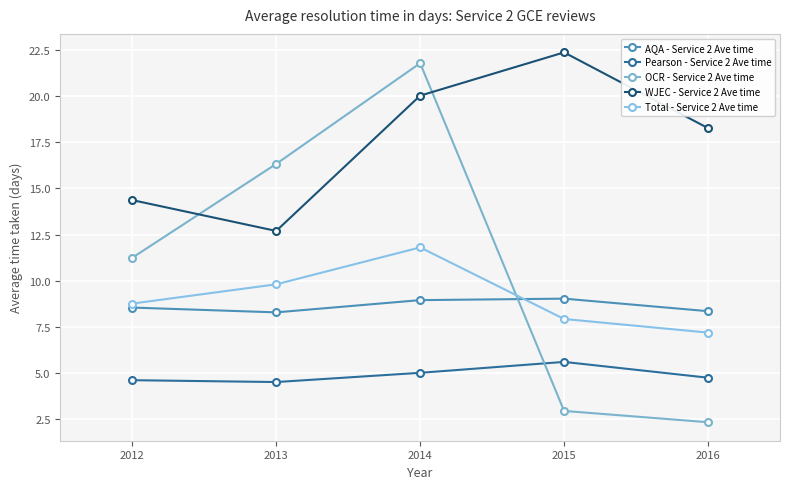

Which category has the lowest value across all series?

2016